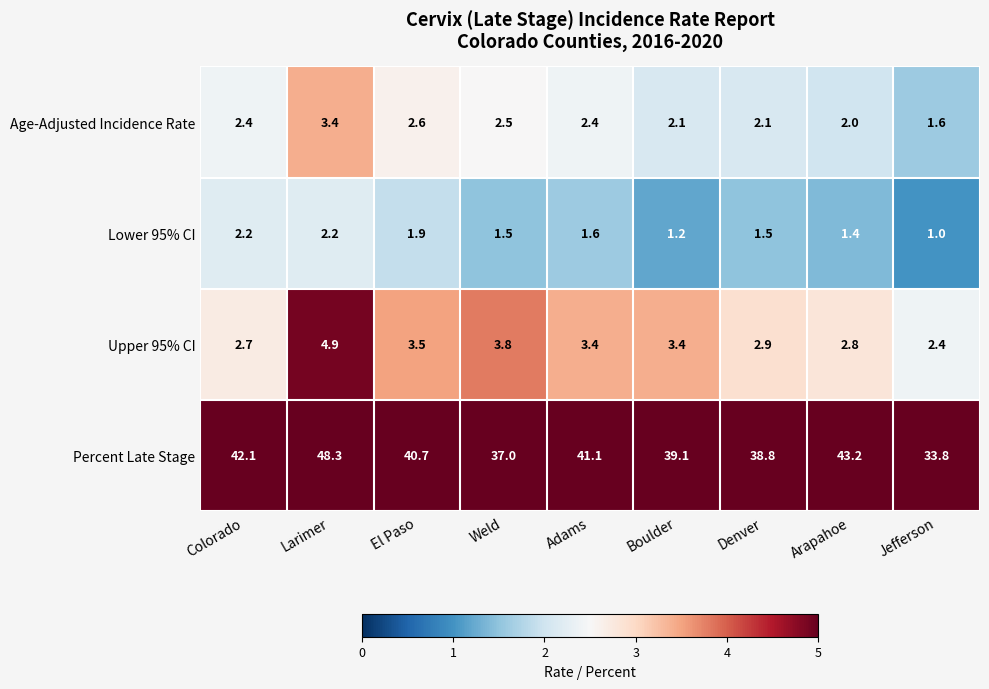

What is the average value of the Age-Adjusted Incidence Rate series?

2.3